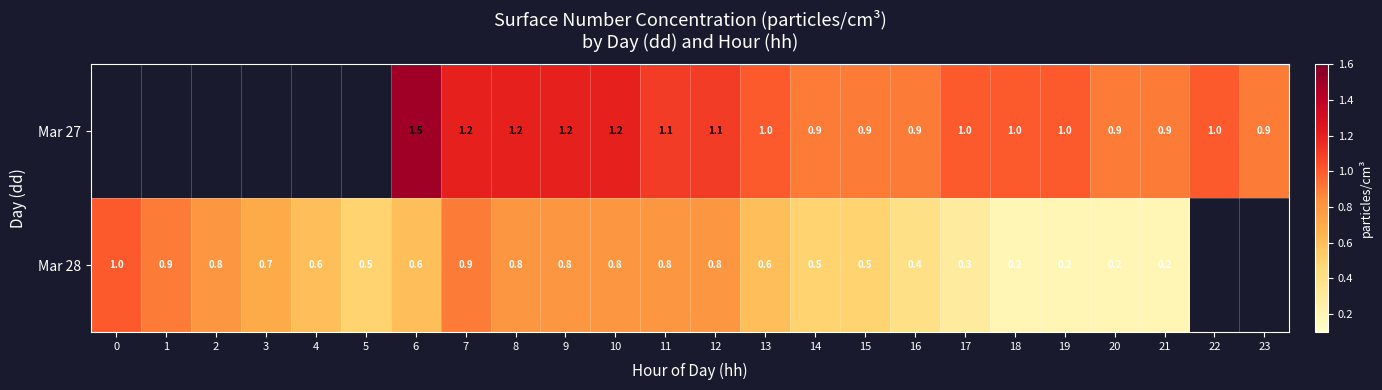

Rank the series at 21 from highest to lowest value.

Mar 27, Mar 28